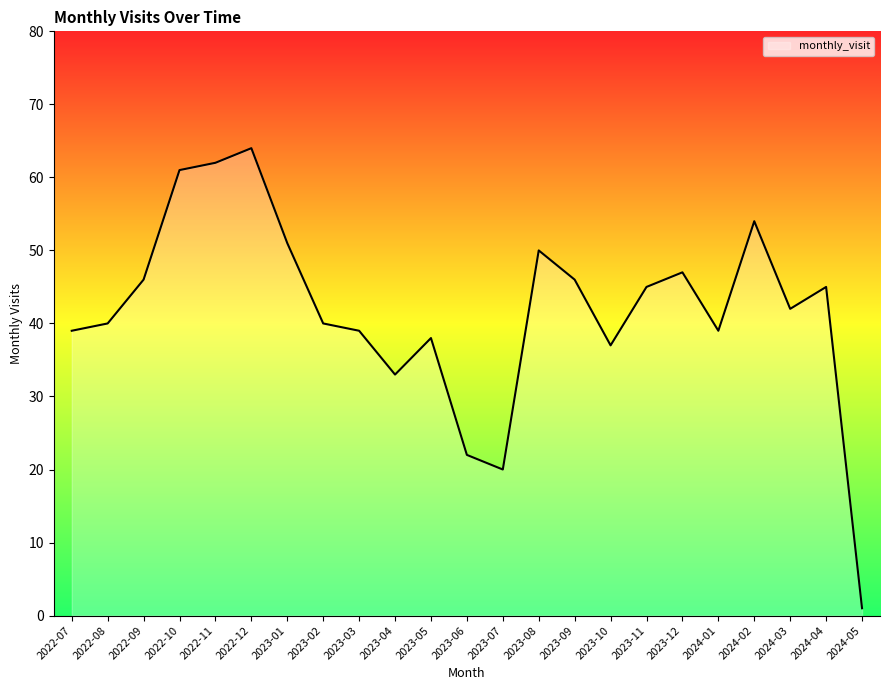

What is the change in value from 2023-02 to 2023-11?

+5